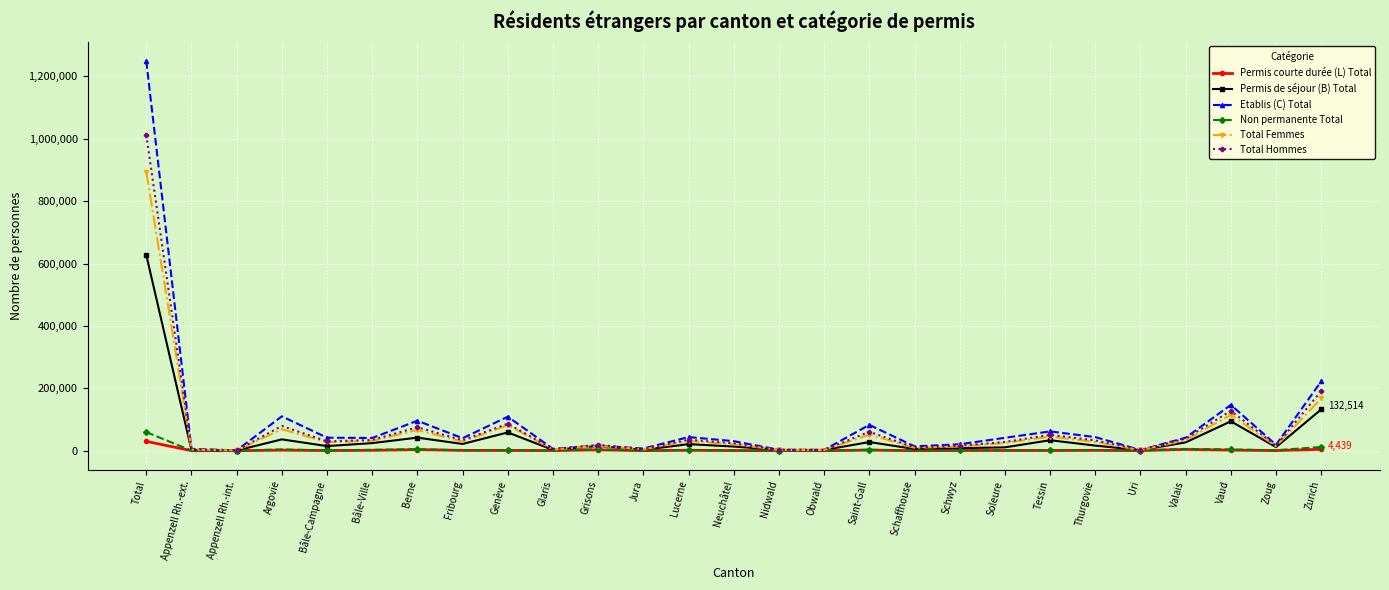

Read the Total Hommes value at Grisons, to the nearest 100.

18700